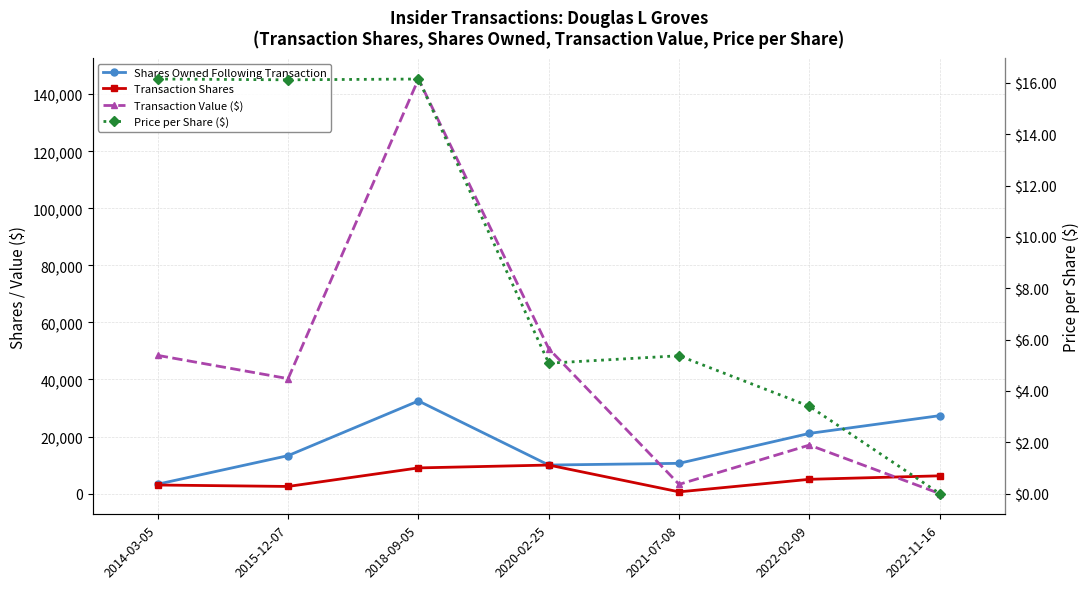

The value of Price per Share ($) at 2020-02-25 is 2.6. True or false?

False